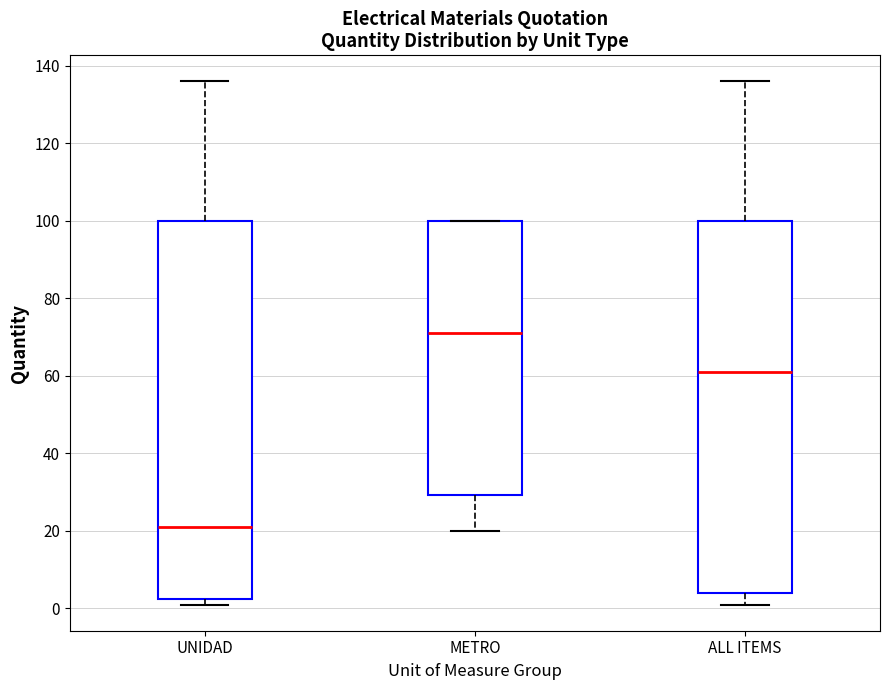

Reading left to right, read every box against the y-axis: the position of its median line, the range the box covers, and the ends of its whiskers. The values are not printed on the chart, so give them approximately, as read against the axis.

UNIDAD: median 22, box 2 to 100, whiskers 2 (just below the box's lower edge) to 136
METRO: median 72, box 30 to 100, whiskers 20 to 100
ALL ITEMS: median 62, box 4 to 100, whiskers 2 to 136